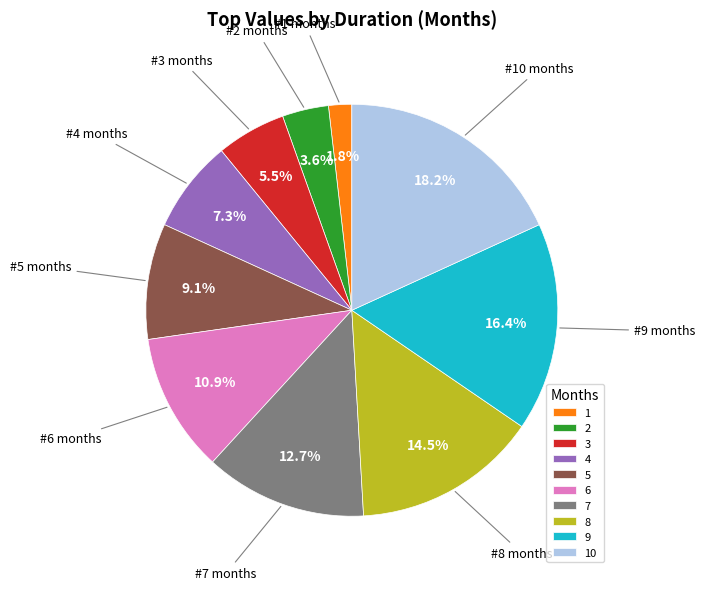

Combined, do 6 and 8 account for over 50%?

No